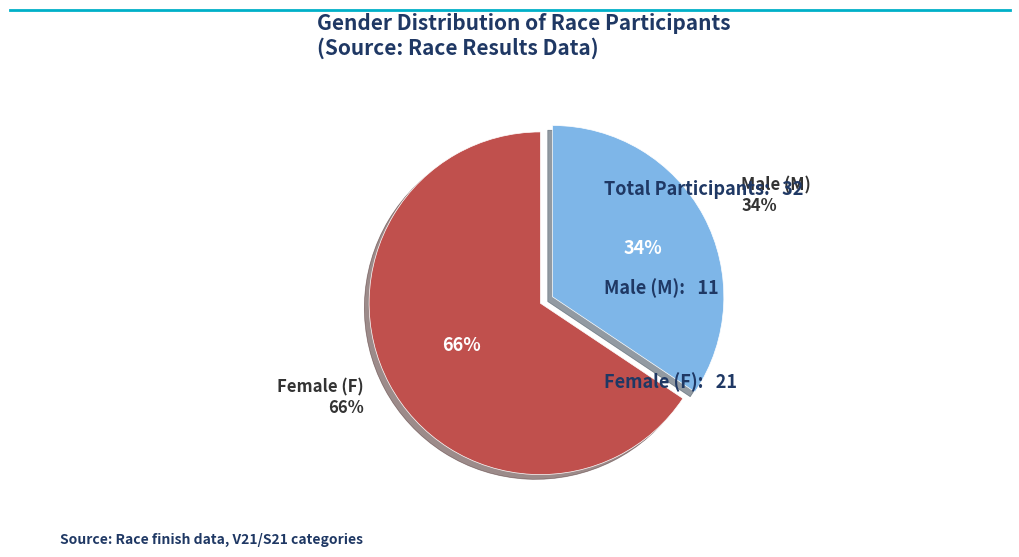

Combined, do M and F account for over 50%?

Yes